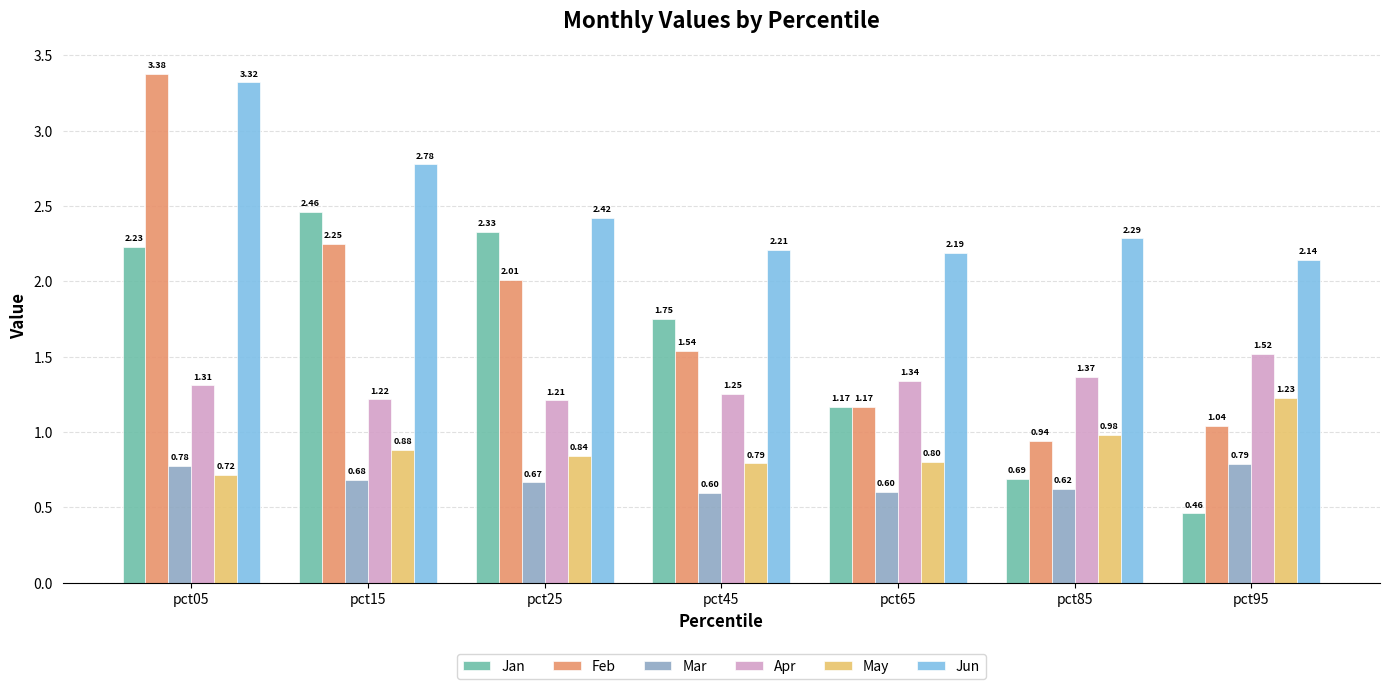

Rank the series by their maximum value, from highest to lowest.

Feb, Jun, Jan, Apr, May, Mar